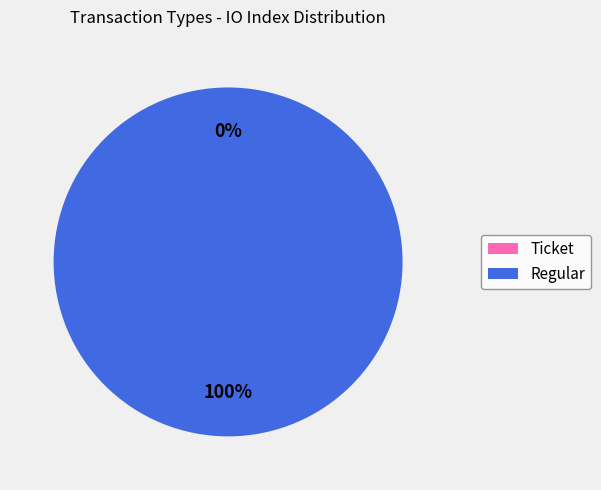

What is the largest slice in the pie chart?

Regular